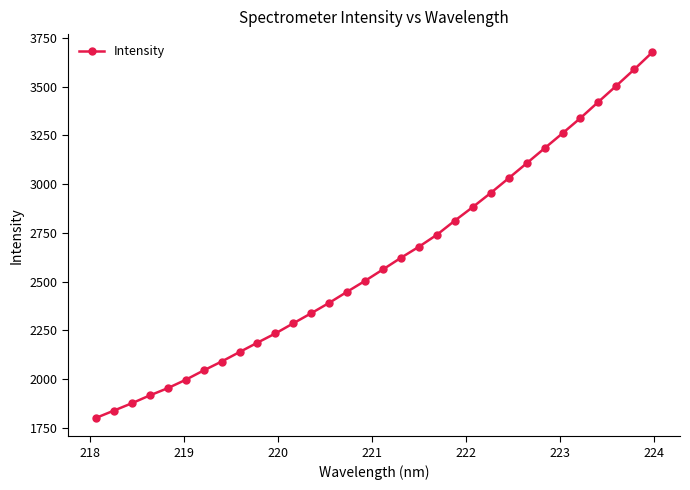

Reading left to right, what are all the values shown in this chart?

1800.4	1838.1	1875.7	1916.1	1953.2	1996.2	2044.2	2089.8	2138.6	2186.9	2234.2	2286.3	2338.1	2391.4	2448.3	2504.3	2563.1	2622.6	2679.2	2740.6	2813.1	2882.6	2955.0	3030.7	3107.0	3184.1	3260.9	3339.0	3422.0	3504.5	3588.6	3675.7